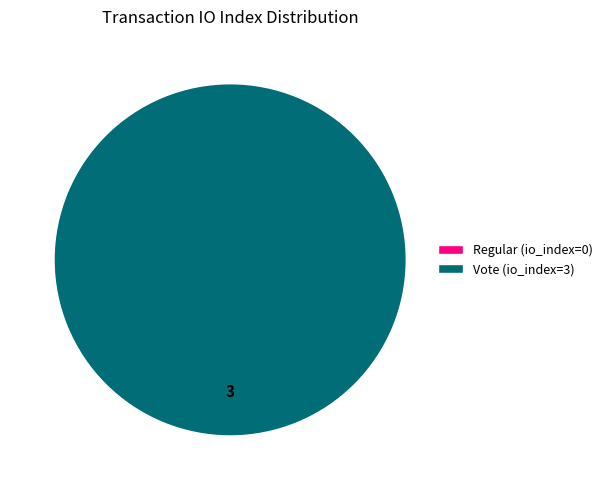

Which slice is the largest?

Vote (io_index=3)